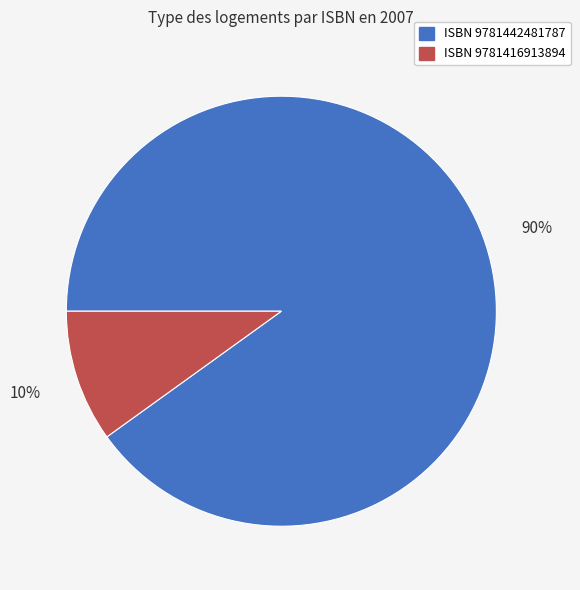

Is there any slice that represents more than half of the pie?

Yes